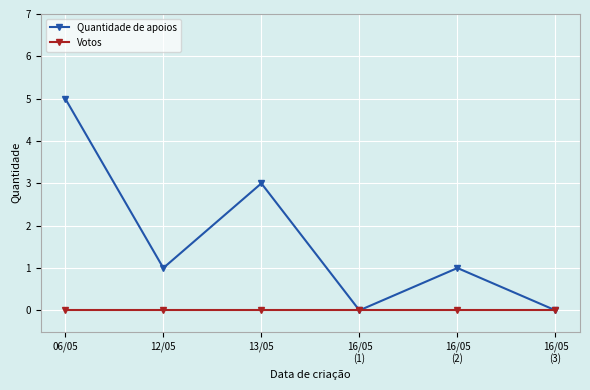

At which category does the chart reach its peak across all series?

06/05